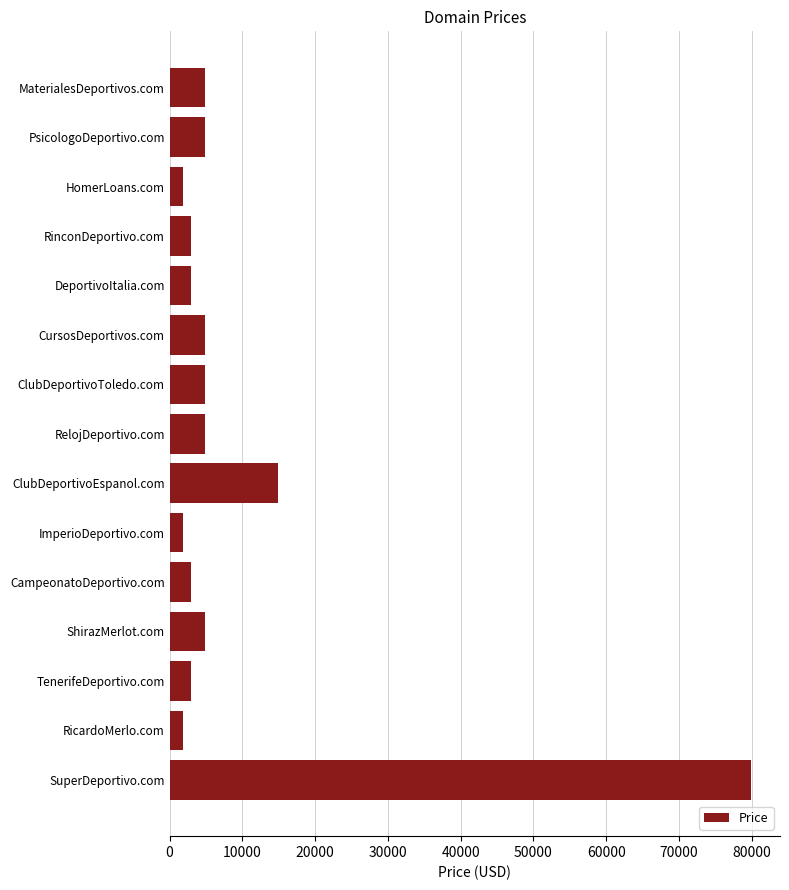

At which label is the value closest to 40888?

ClubDeportivoEspanol.com